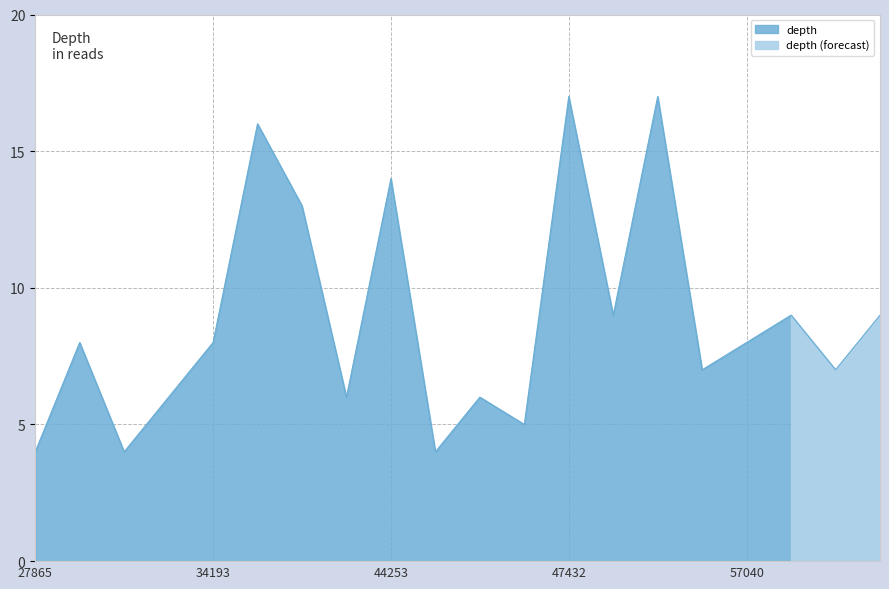

Is it true that depth equals 17 at 47432?

True